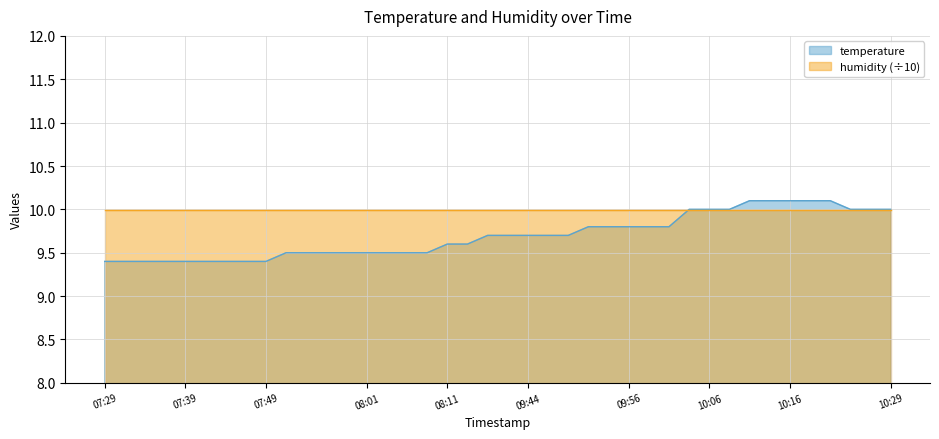

What is the label of the 38th point from the right?

07:34